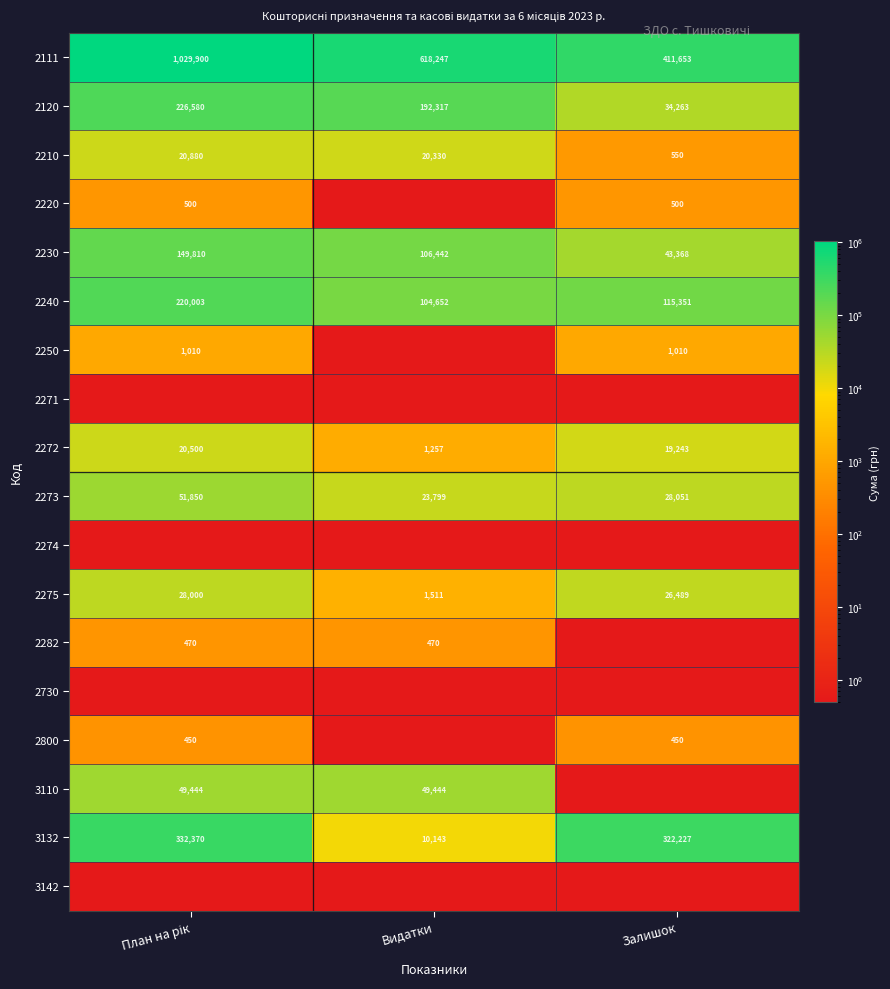

Is it true that 2800 equals 450.0 at Залишок?

True